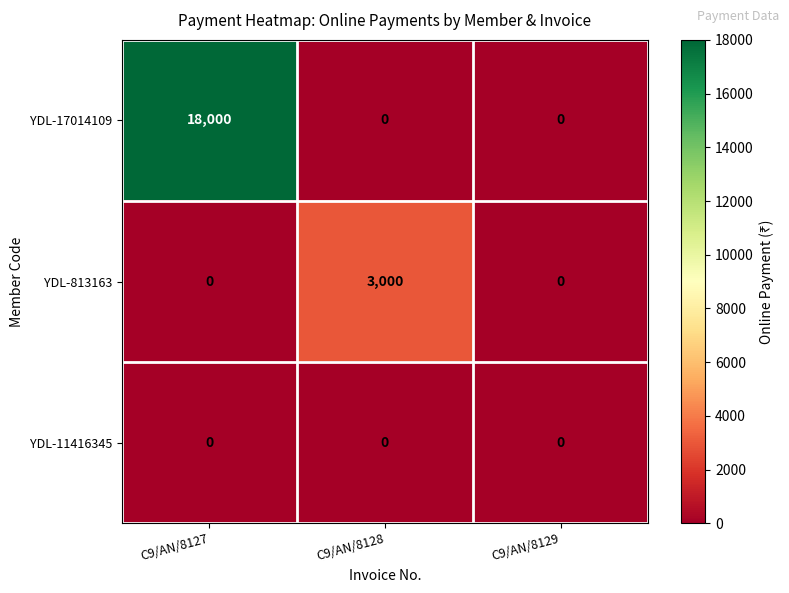

List the series in order of their overall mean, highest first.

YDL-17014109, YDL-813163, YDL-11416345